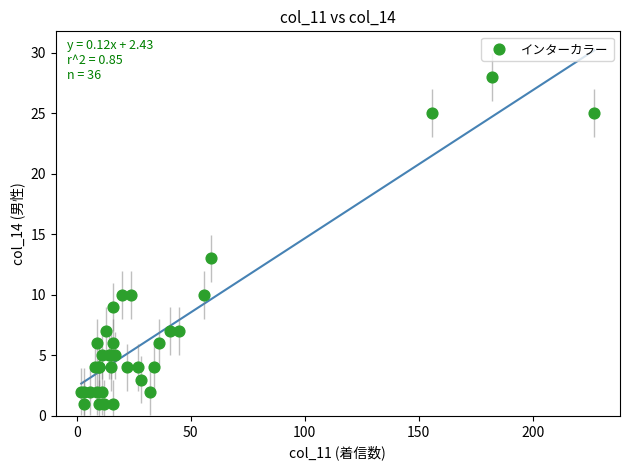

What Y value in the scatter plot is closest to 14?

13